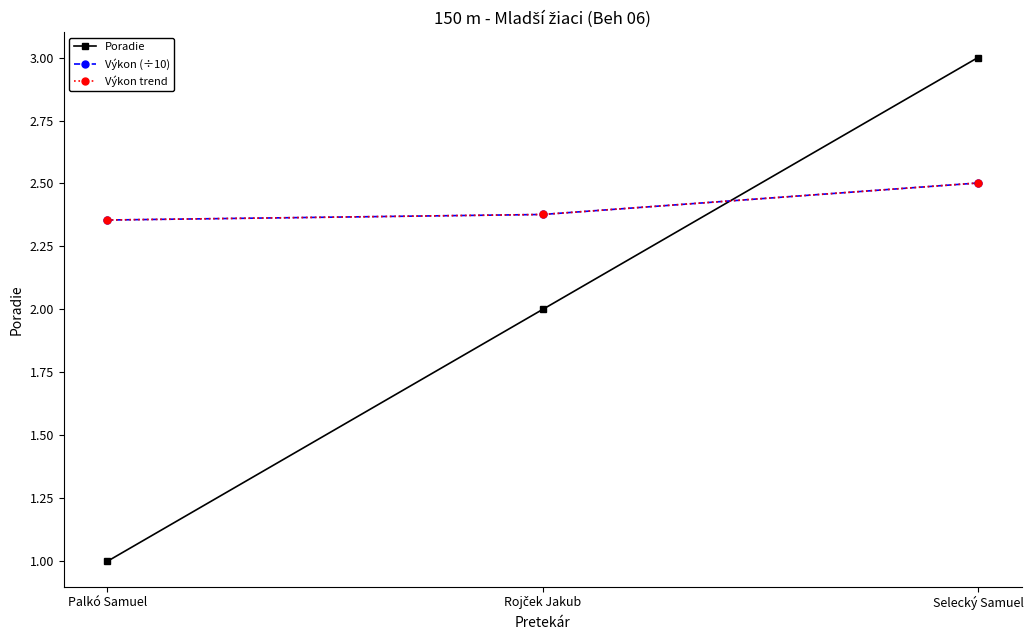

Which series has the largest range (max minus min)?

Poradie